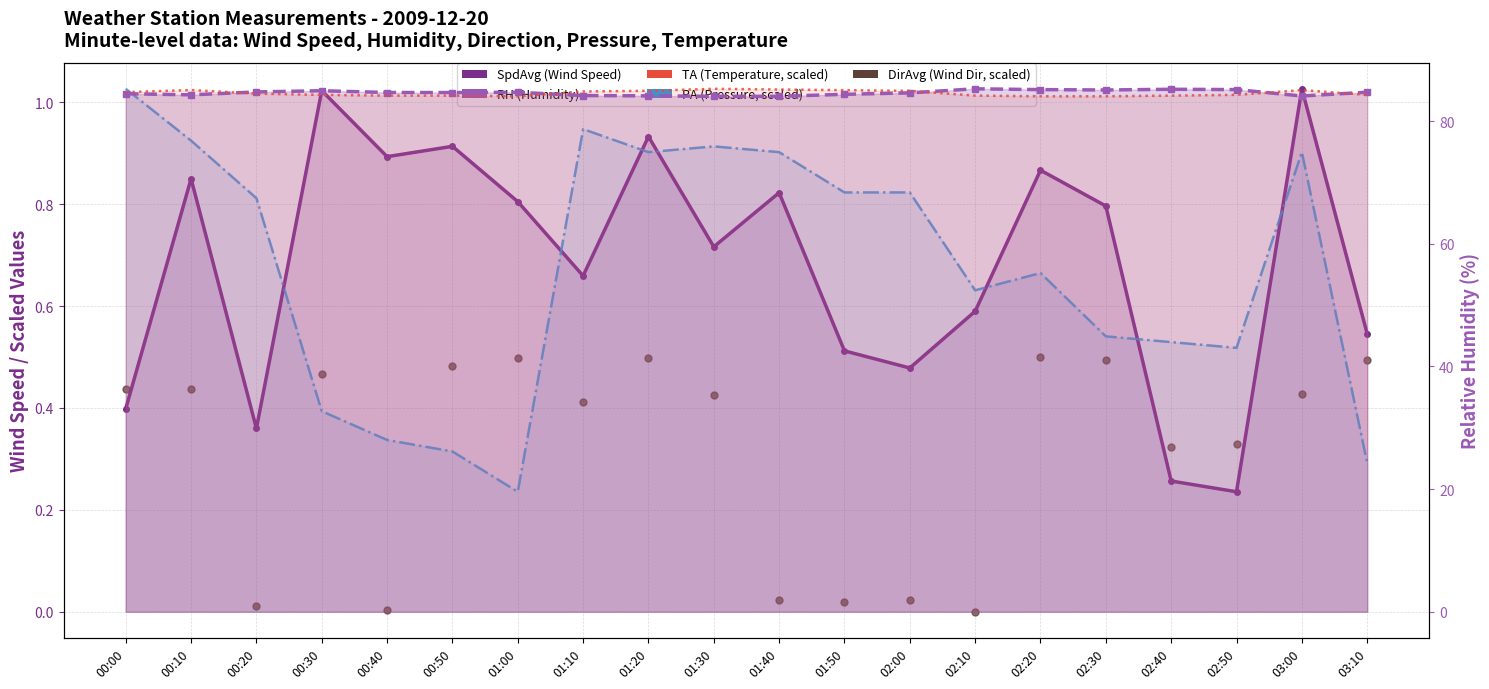

Which series has the largest total across all categories?

RH